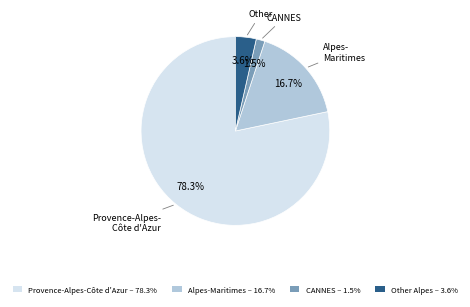

Does any single category account for the majority?

Yes